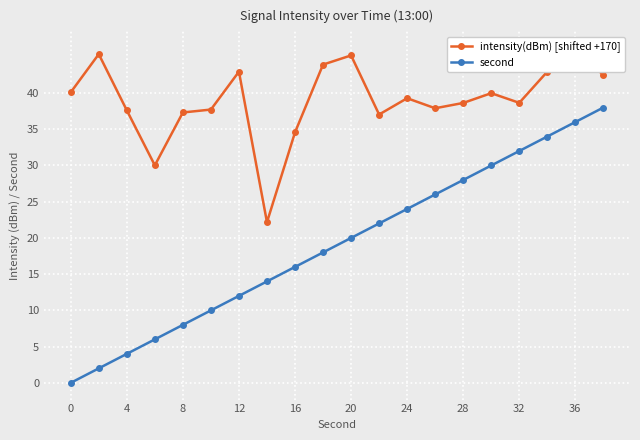

True or false: second has more than 0 interior local peaks.

False